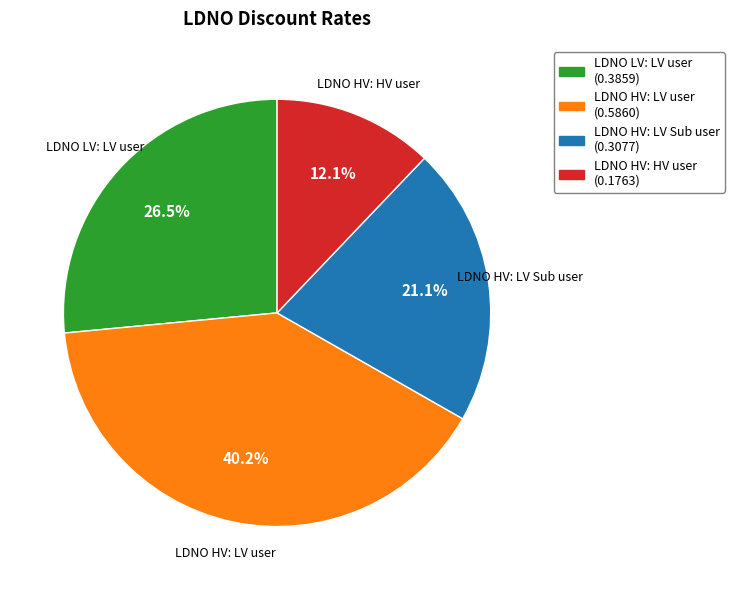

Between LDNO HV: LV Sub user and LDNO HV: HV user, which is larger?

LDNO HV: LV Sub user